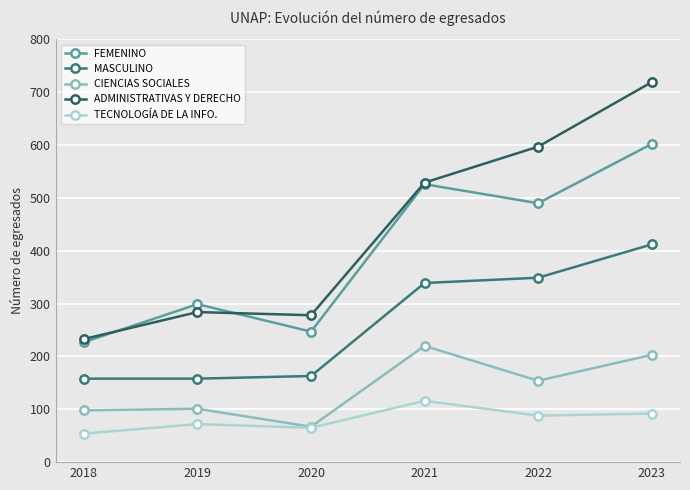

What is the spread (max minus min) of values at 2019?

227